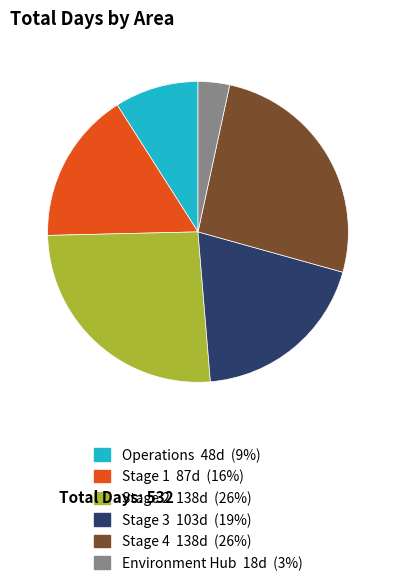

Is there a majority slice in this chart?

No